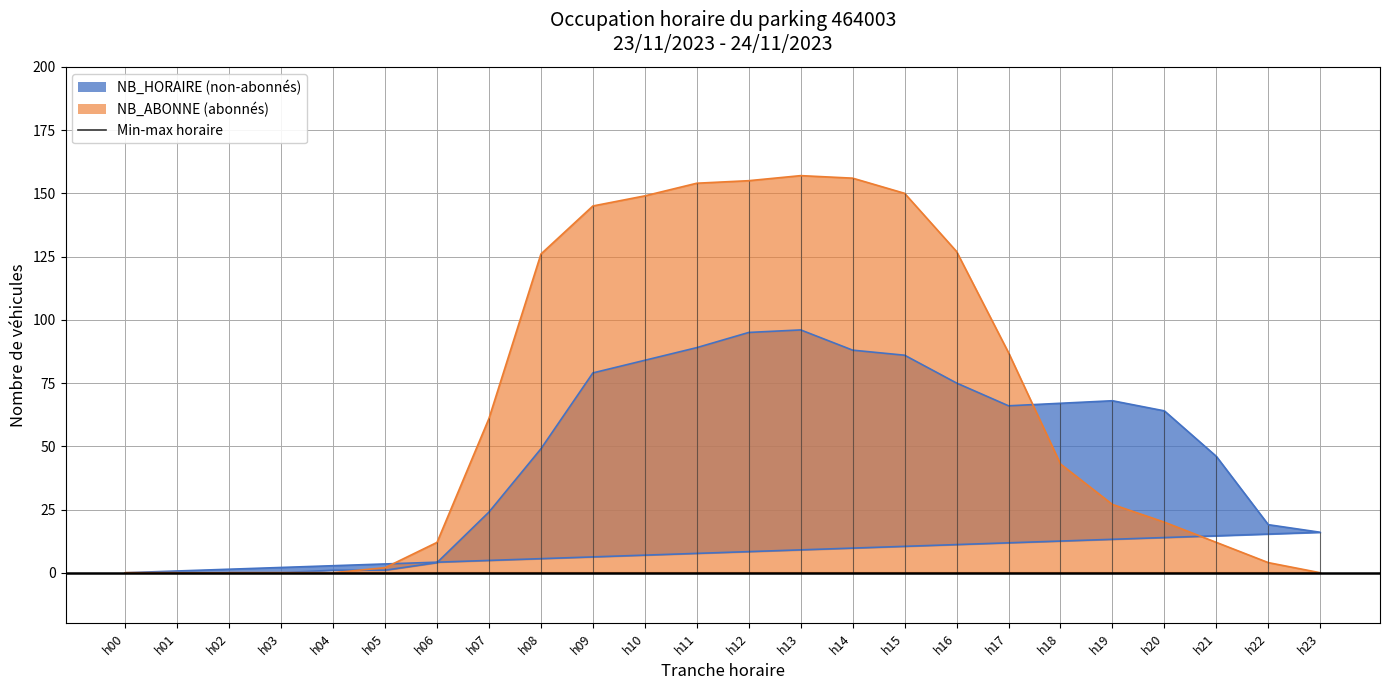

Between h13 and h20, which series saw the biggest shift?

NB_ABONNE